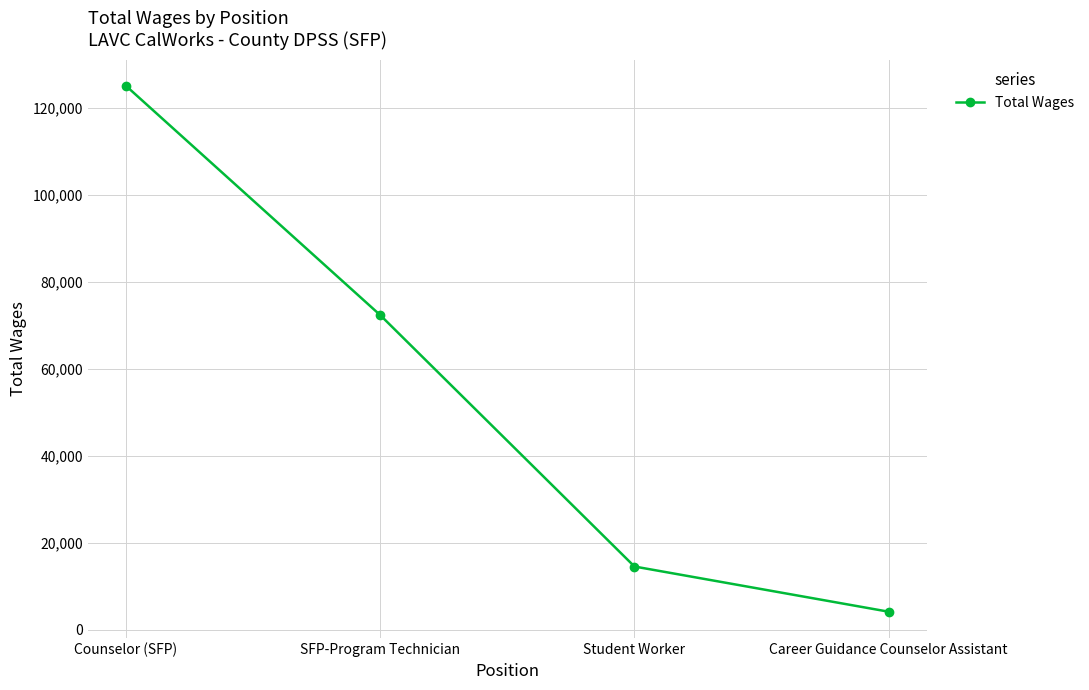

What is the average value?

54051